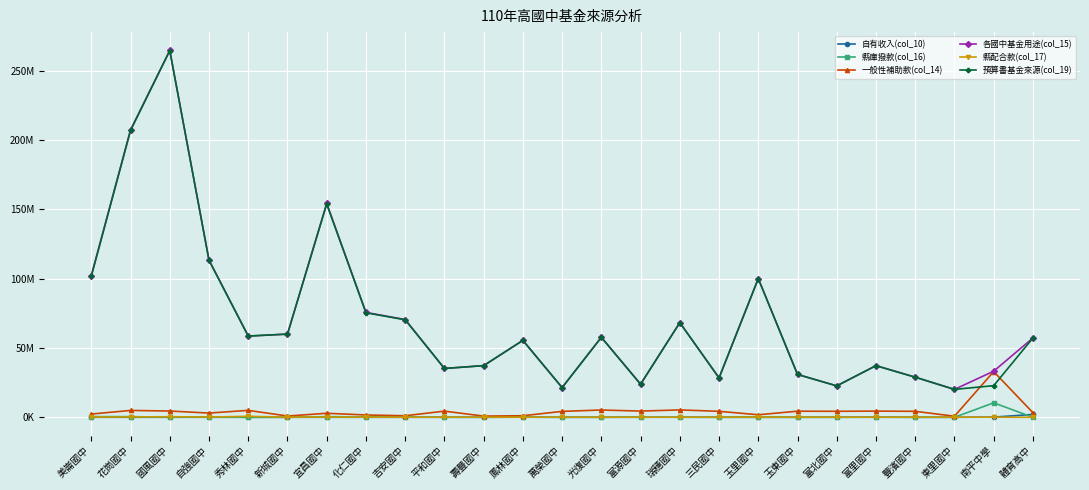

What position from the right is 富源國中?

11